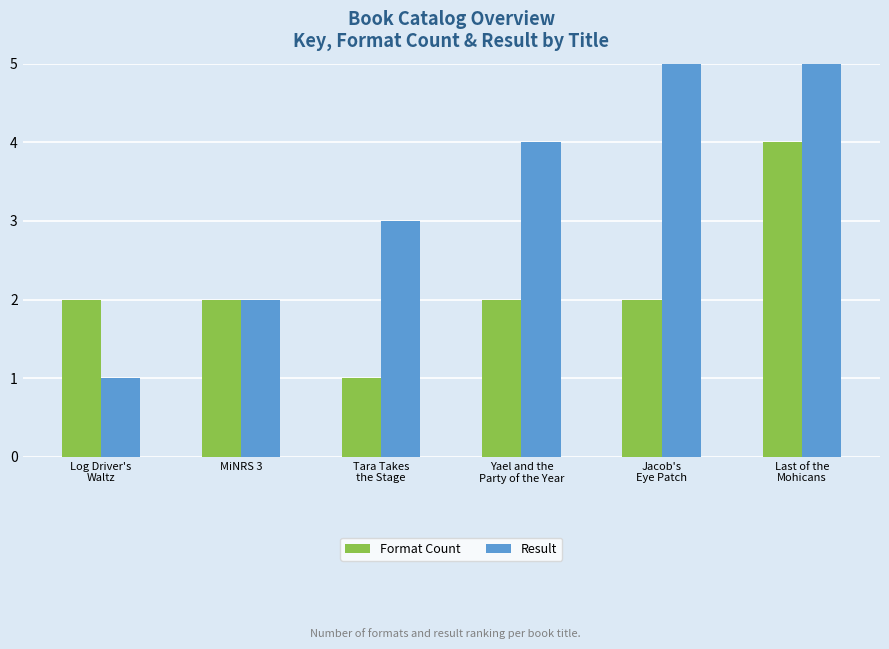

At which label does Format Count first exceed 2?

Last of the
Mohicans